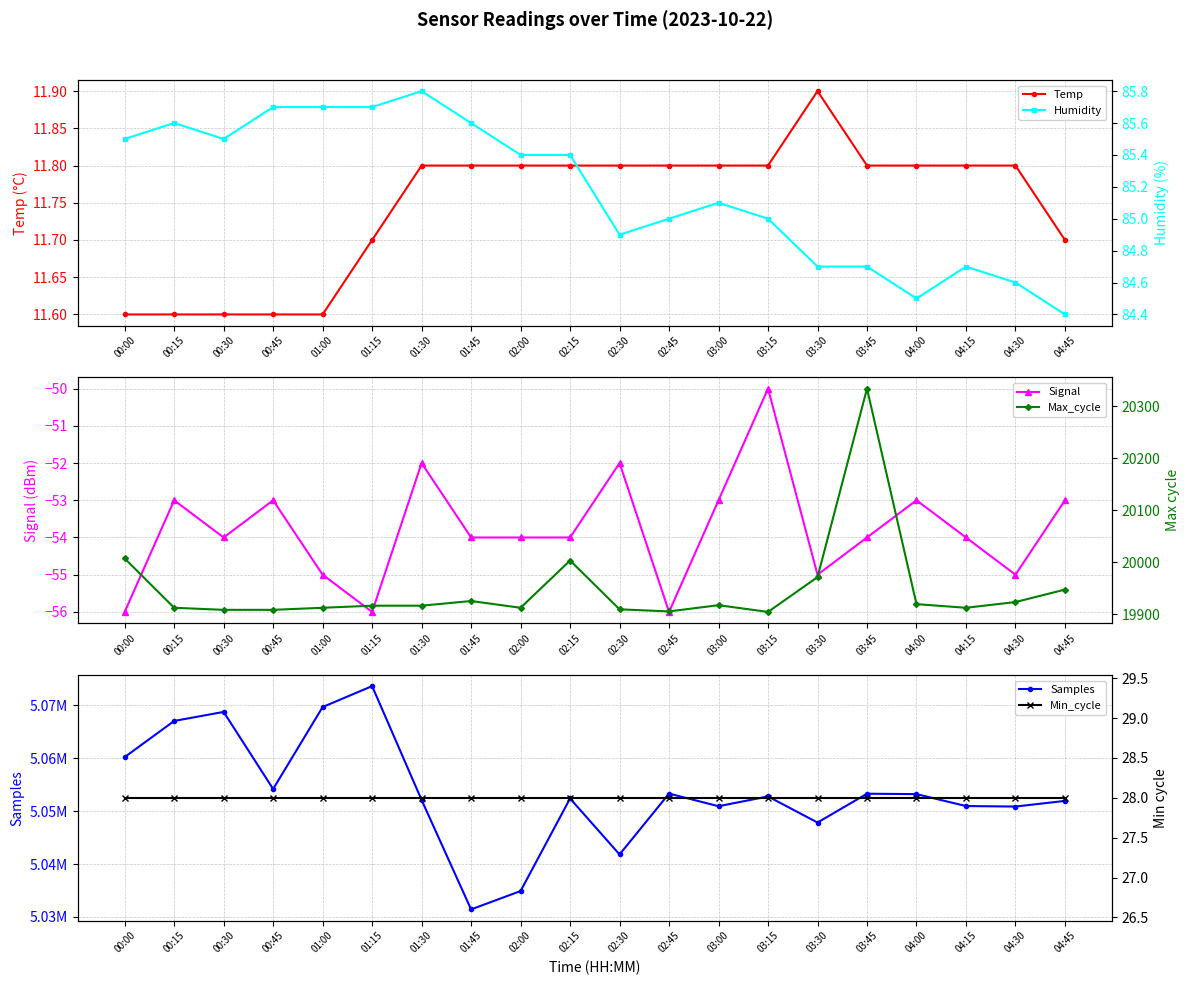

True or false: Humidity and Min_cycle intersect in this chart.

False